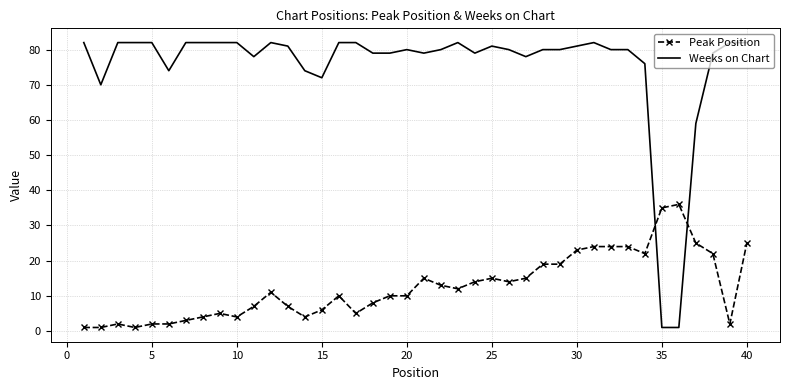

What is the minimum value for Weeks on Chart?

1